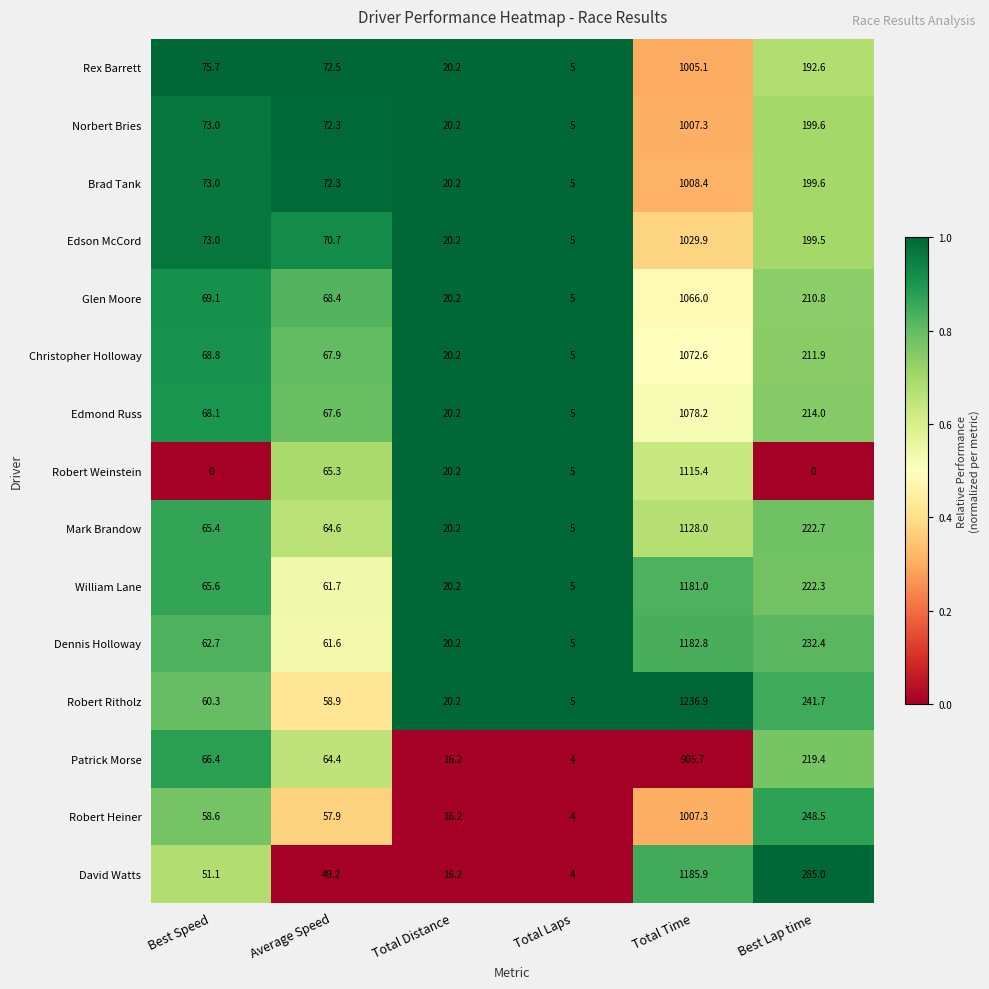

Rank the categories by Christopher Holloway value from lowest to highest.

Total Laps, Total Distance, Average Speed, Best Speed, Best Lap time, Total Time